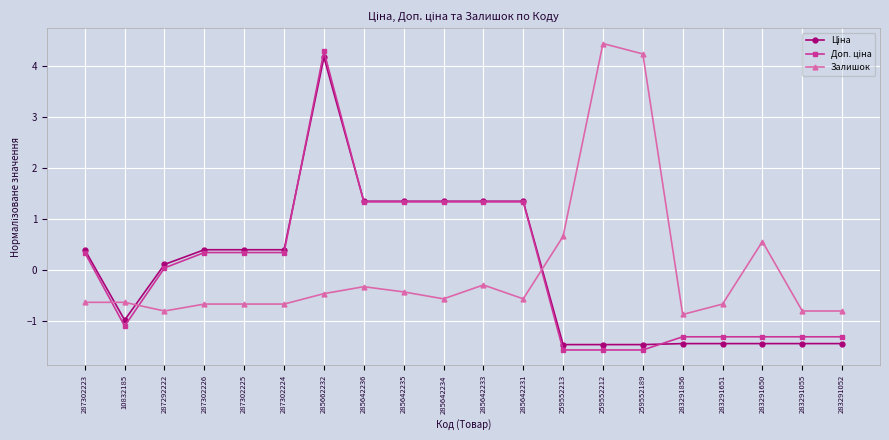

The value of Залишок at 283291650 is 0.9. True or false?

False